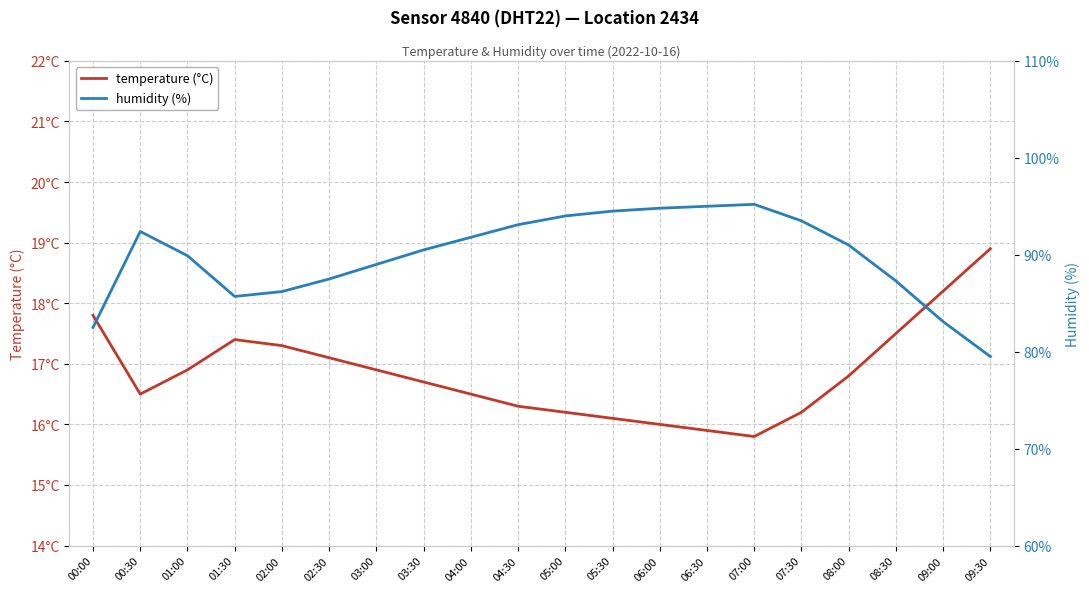

Rank the categories by temperature (°C) value from highest to lowest.

09:30, 09:00, 00:00, 08:30, 01:30, 02:00, 02:30, 01:00, 03:00, 08:00, 03:30, 00:30, 04:00, 04:30, 05:00, 07:30, 05:30, 06:00, 06:30, 07:00